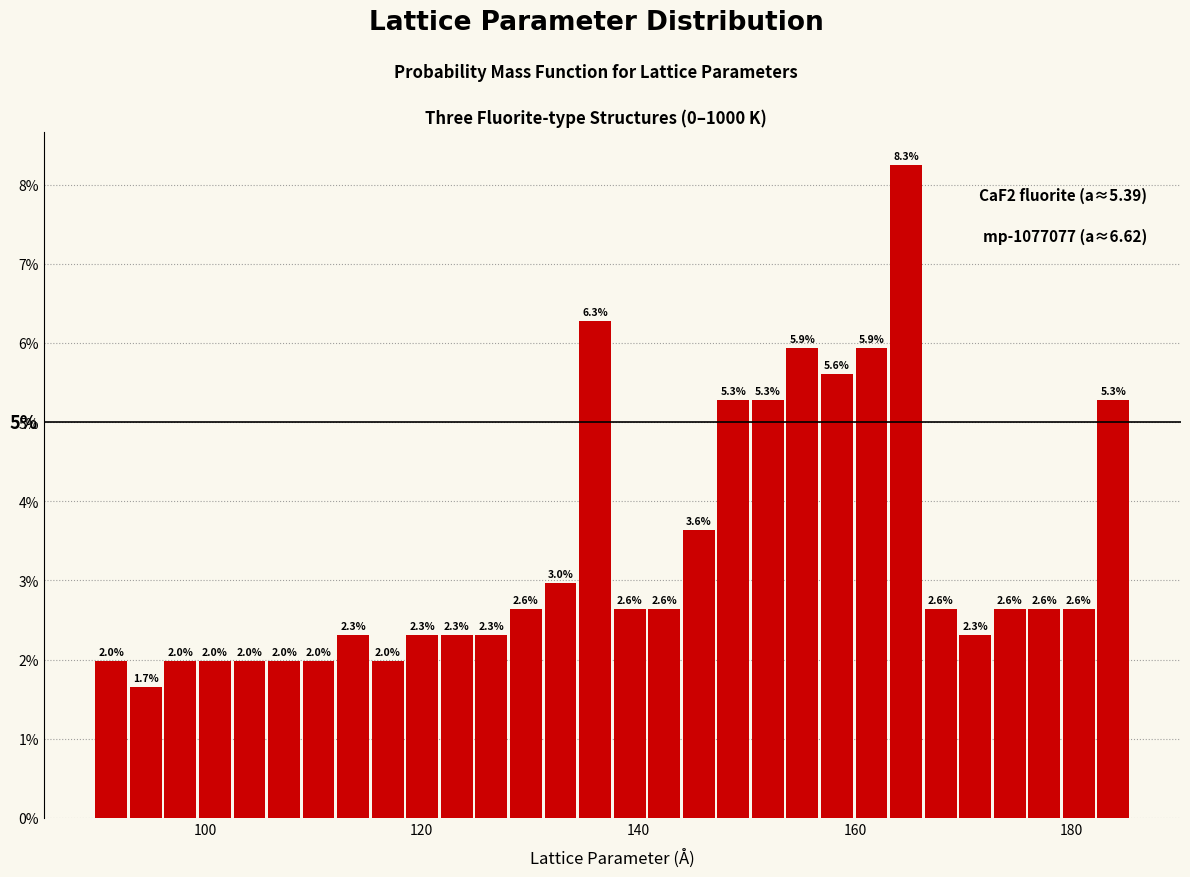

Around what value on the x-axis is the tallest bar? Give the approximate position of its centre, as read against the axis.

164